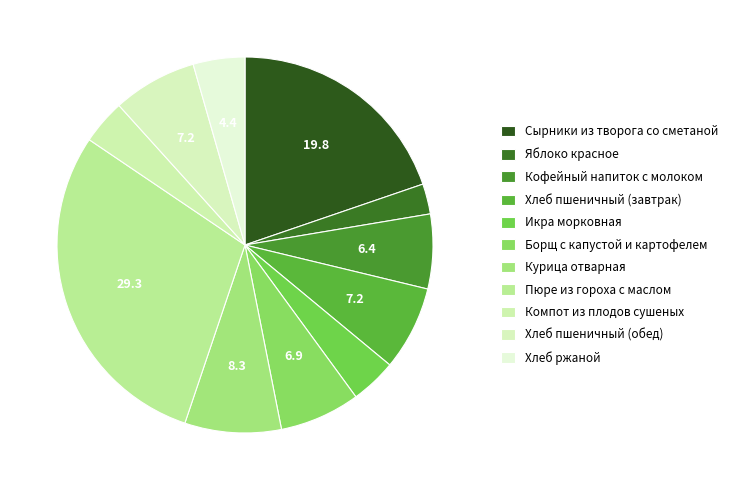

To the nearest percent, what is the combined percentage of Компот из плодов сушеных and Кофейный напиток с молоком?

10%